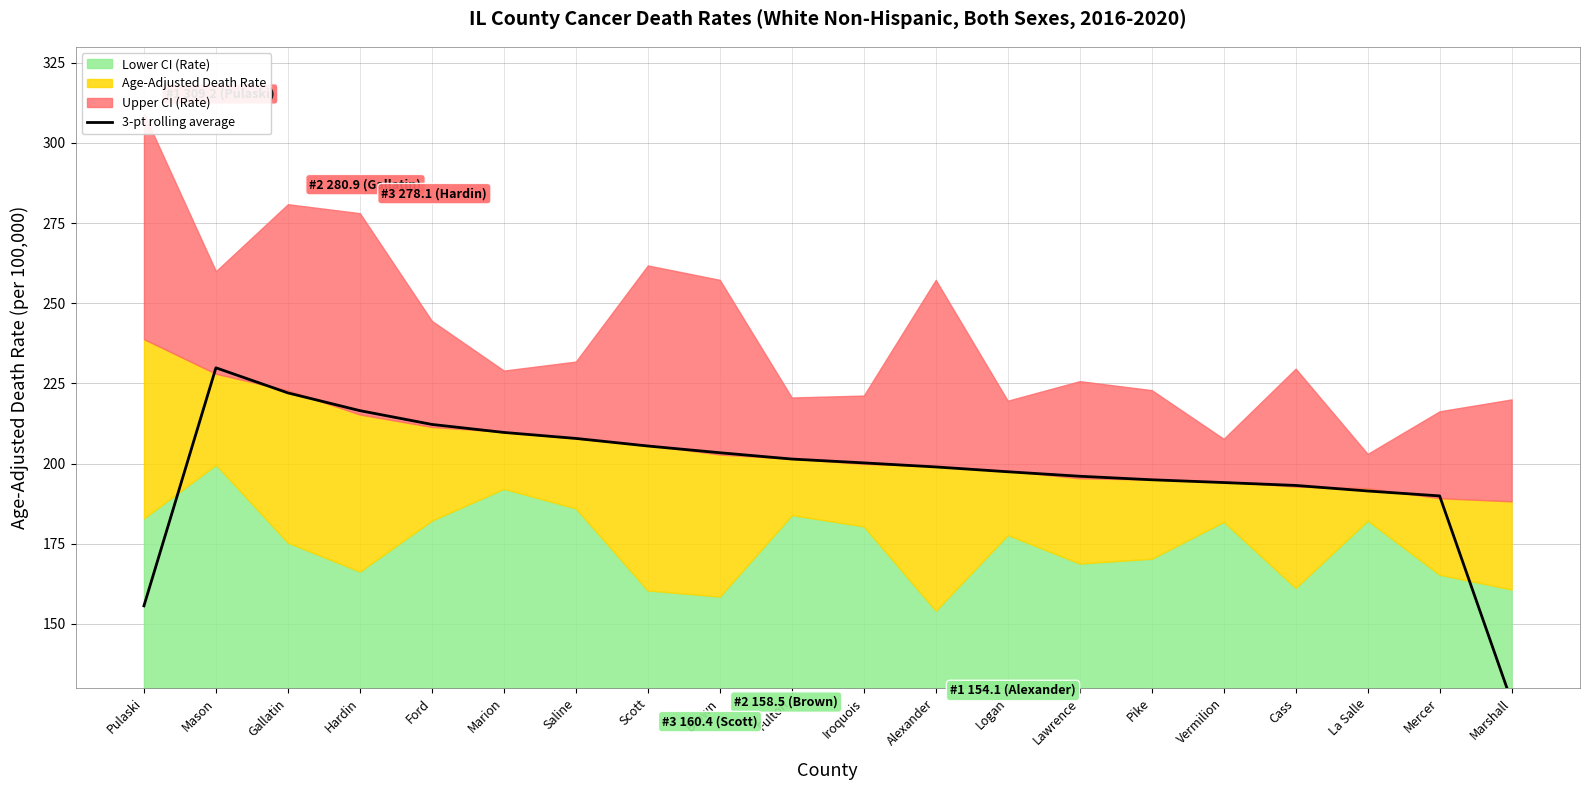

The value at Gallatin is 222.0. True or false?

True